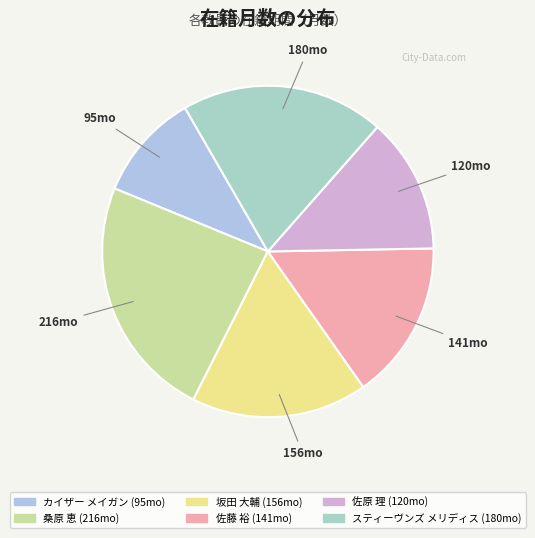

Count the number of slices in the pie.

6